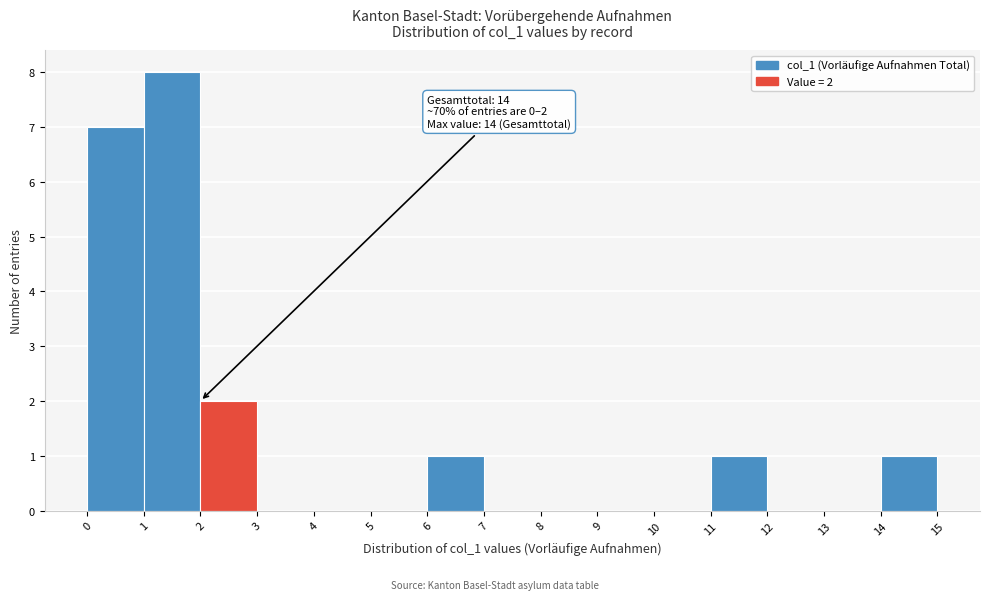

Over which range of the x-axis is the bar tallest?

1 to 2